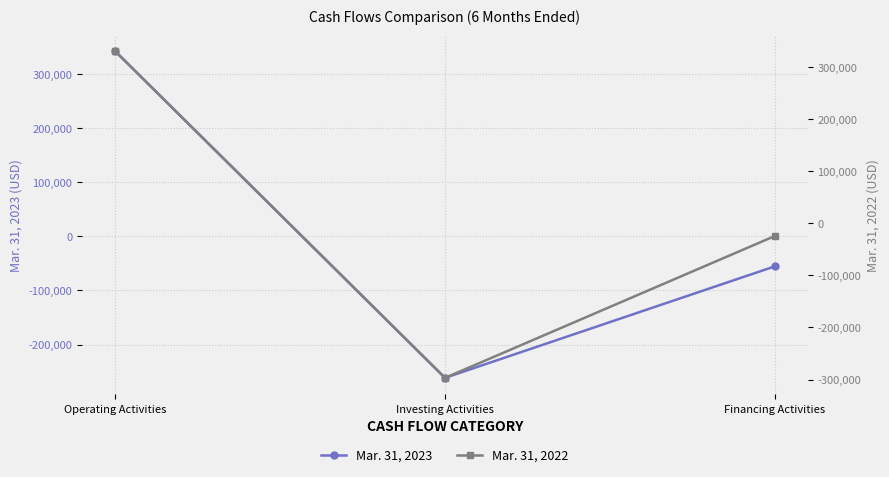

Which series has the largest total across all categories?

Mar. 31, 2023